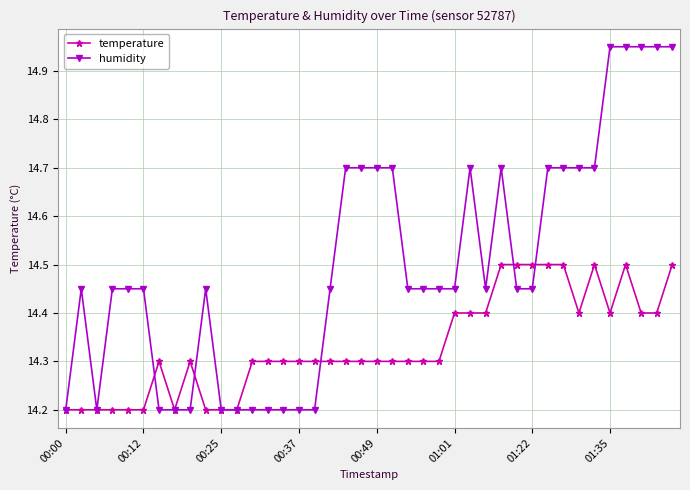

What are all the series names shown in the legend?

temperature, humidity